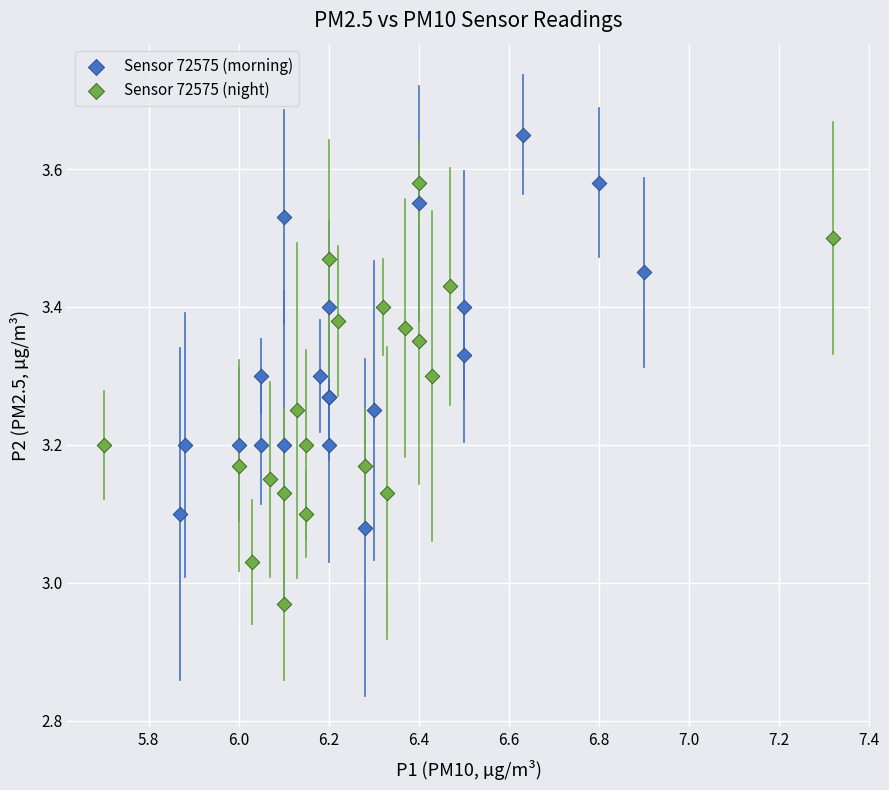

Which series has the widest spread of Y values?

Sensor 72575 (night)